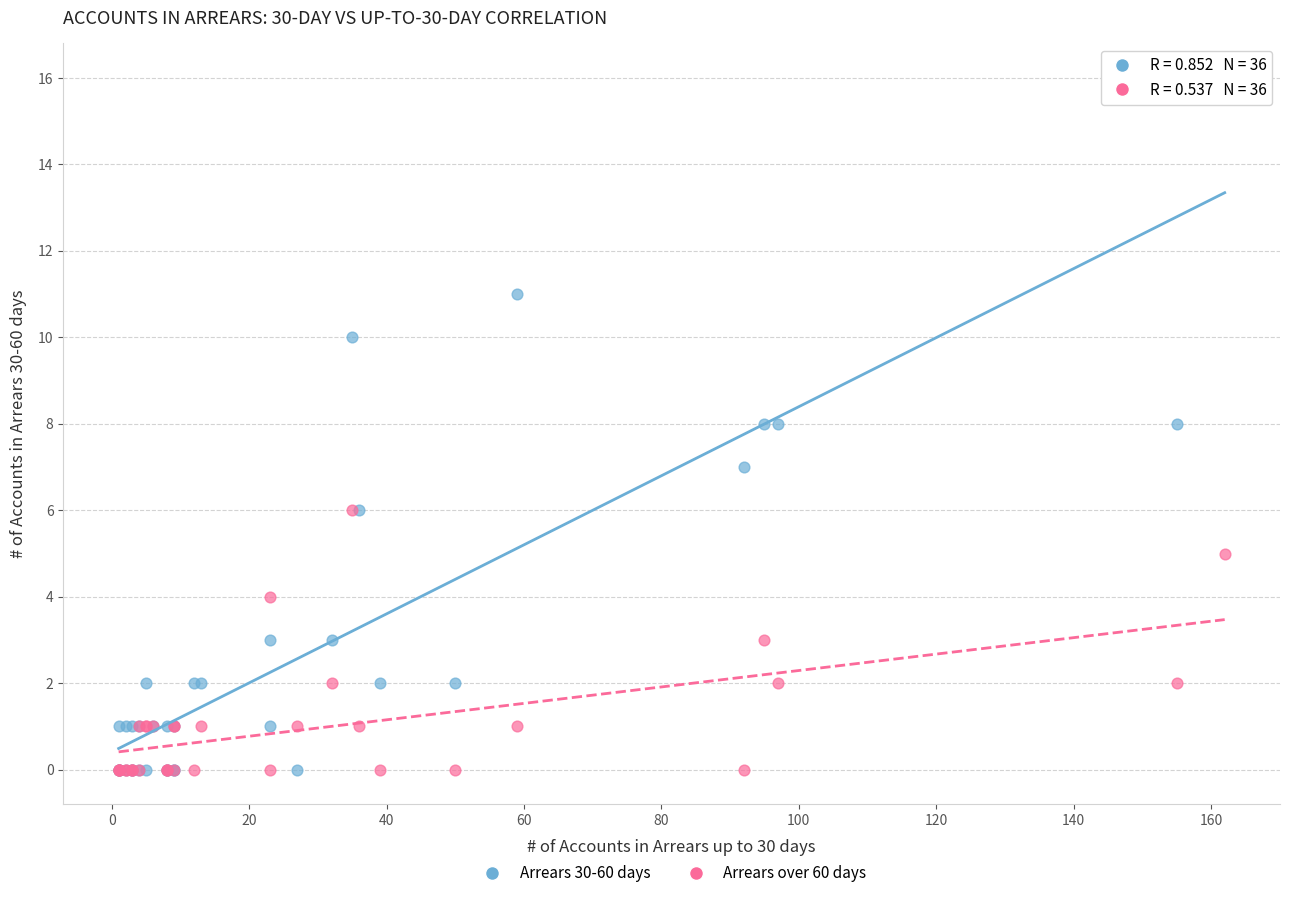

Which series has the largest Y range (max minus min)?

Arrears 30-60 days